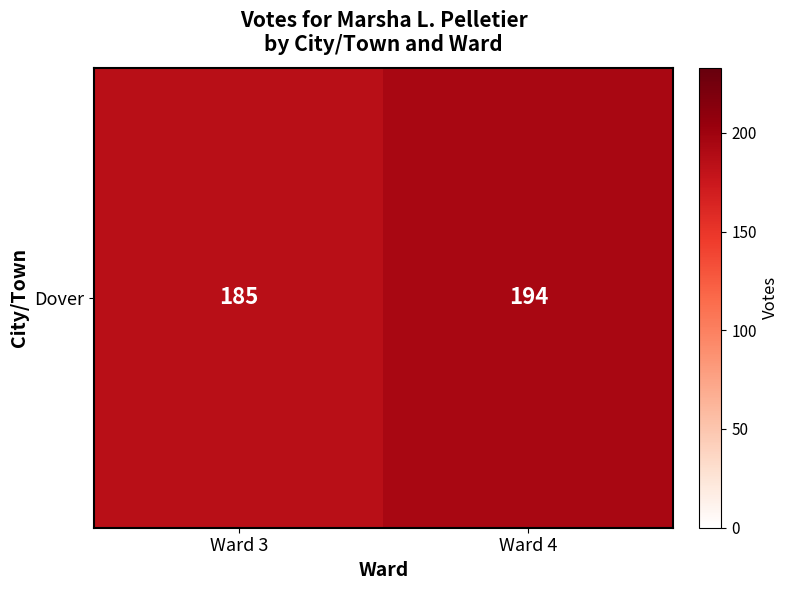

Is it true that the value at Ward 3 is 185?

True